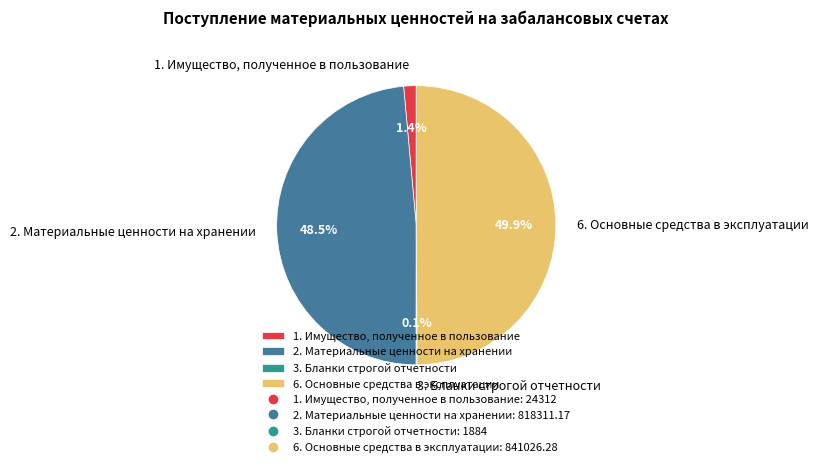

Combined, do 2. Материальные ценности на хранении and 6. Основные средства в эксплуатации account for over 50%?

Yes